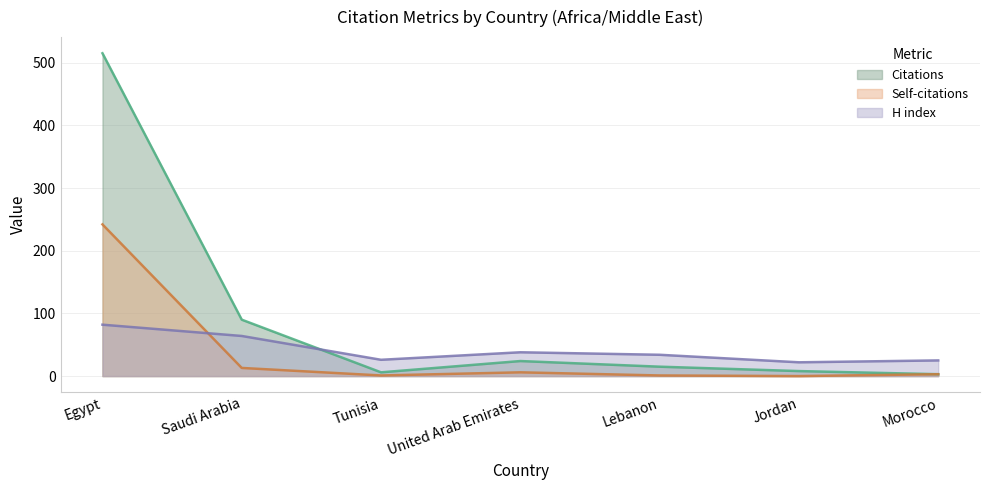

Which series has the largest total across all categories?

Citations